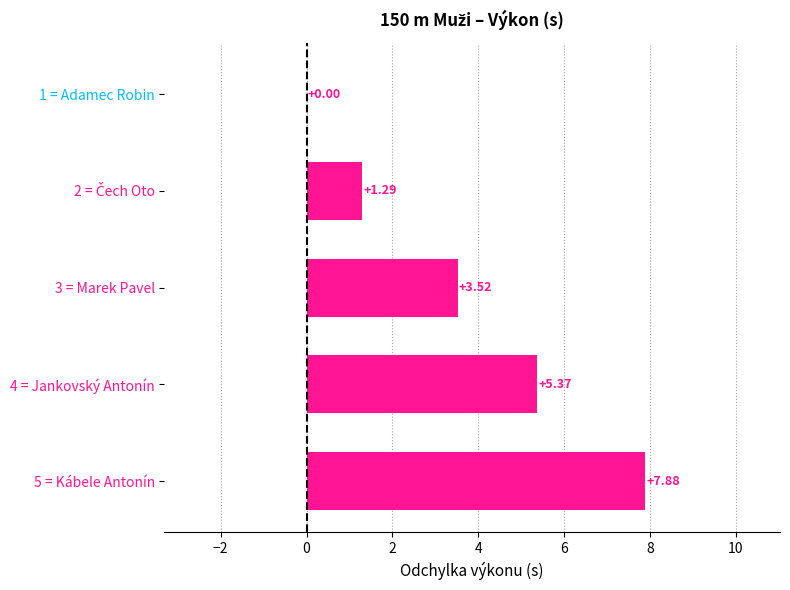

What is the greatest value displayed?

7.9